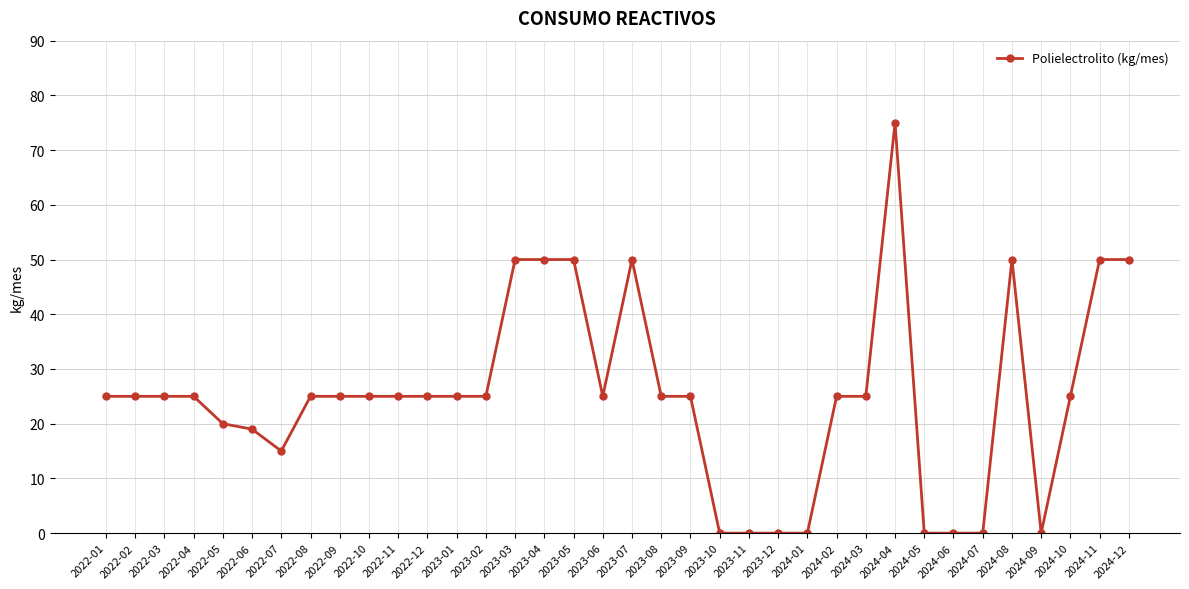

True or false: there are more than 1 points higher than both neighbors.

True